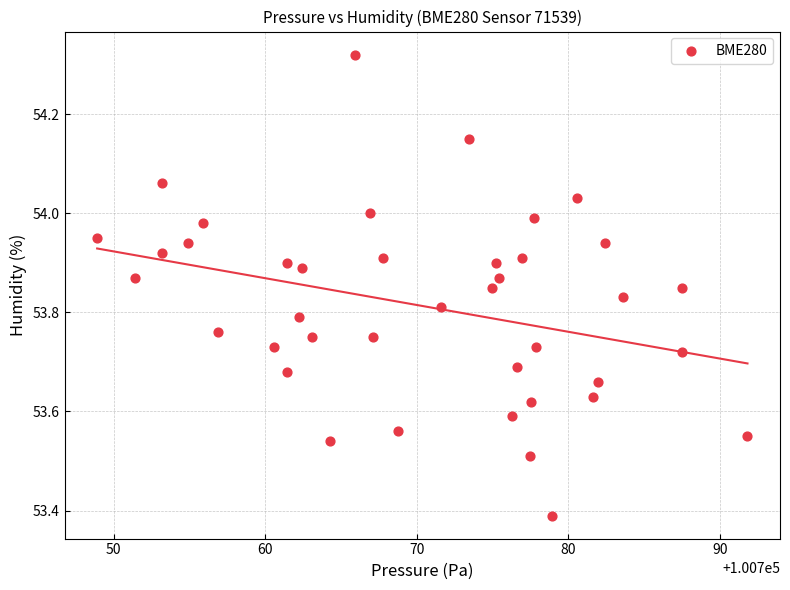

What Y value in the scatter plot is closest to 53?

53.4